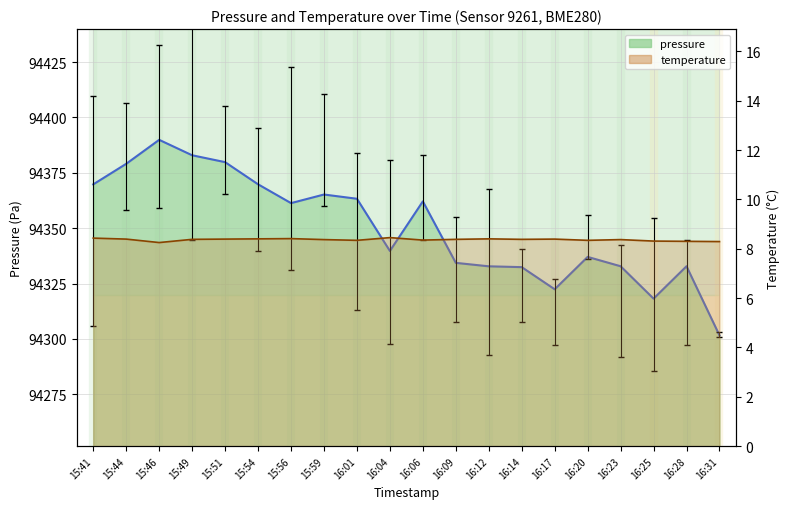

At which category does the chart reach its peak across all series?

15:46